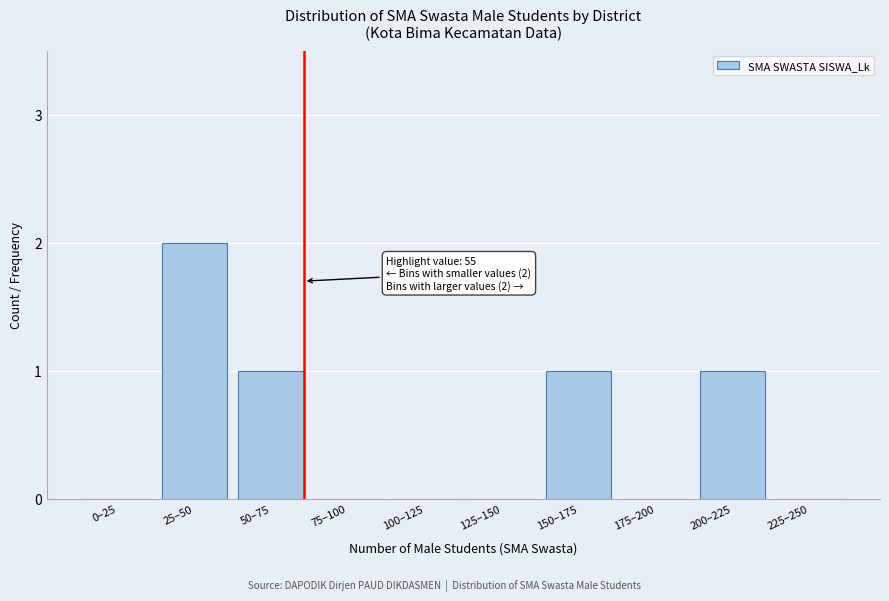

Reading left to right, what are all the values shown in this chart?

0–25=0	25–50=2	50–75=1	75–100=0	100–125=0	125–150=0	150–175=1	175–200=0	200–225=1	225–250=0